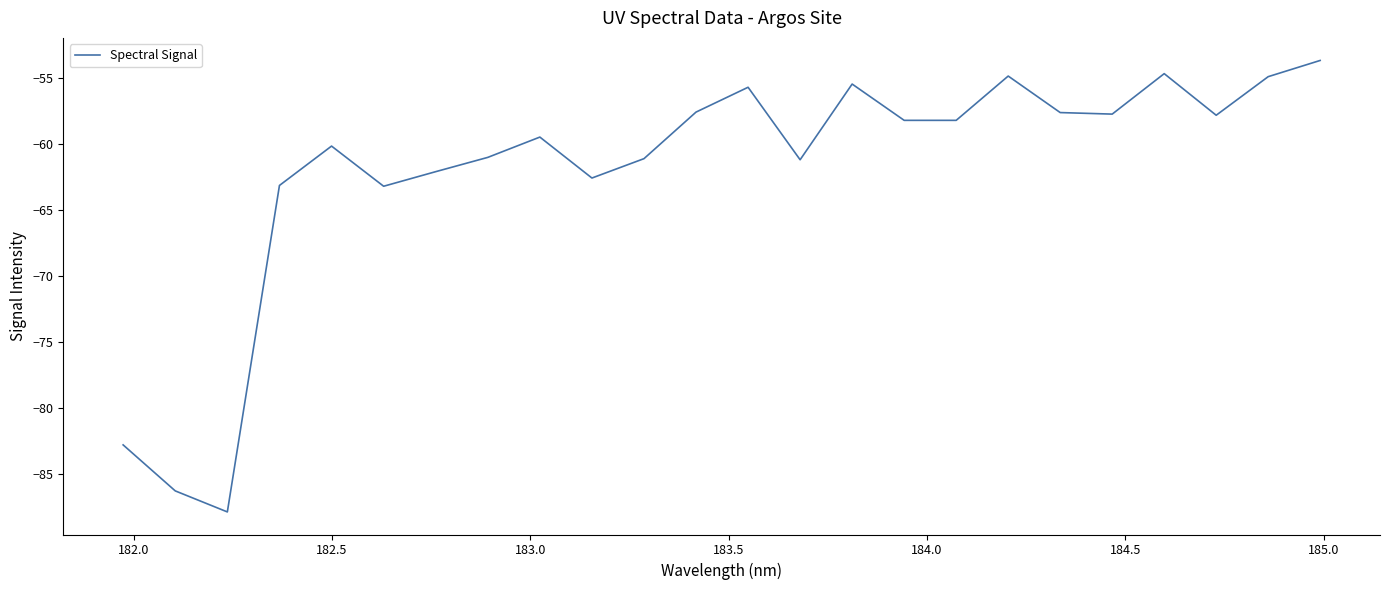

What is the difference between the maximum and minimum values?

34.3